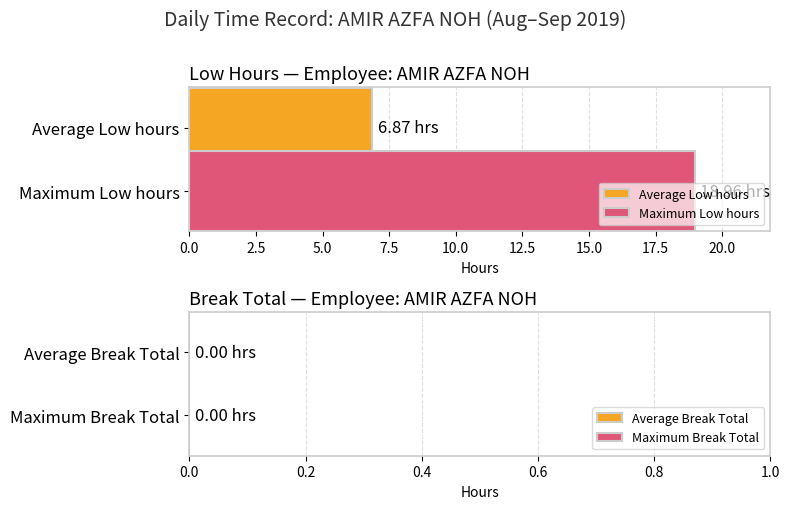

What is the difference between the highest and lowest values at Maximum Low hours?

12.1